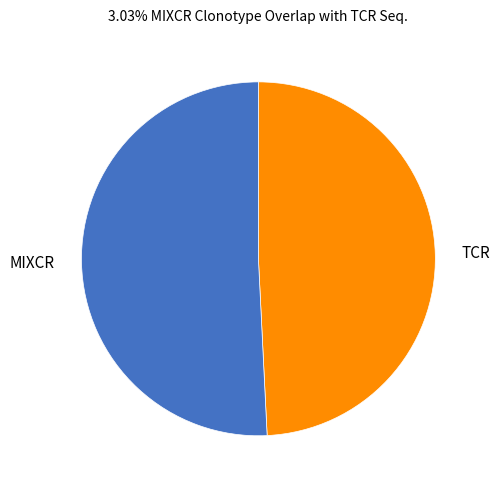

Rank the categories by value from lowest to highest.

TCR, MIXCR